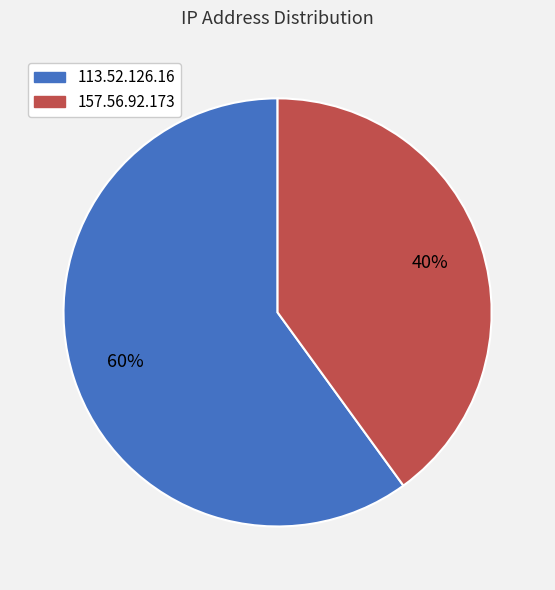

To the nearest percent, what percentage of the pie is 157.56.92.173?

40%